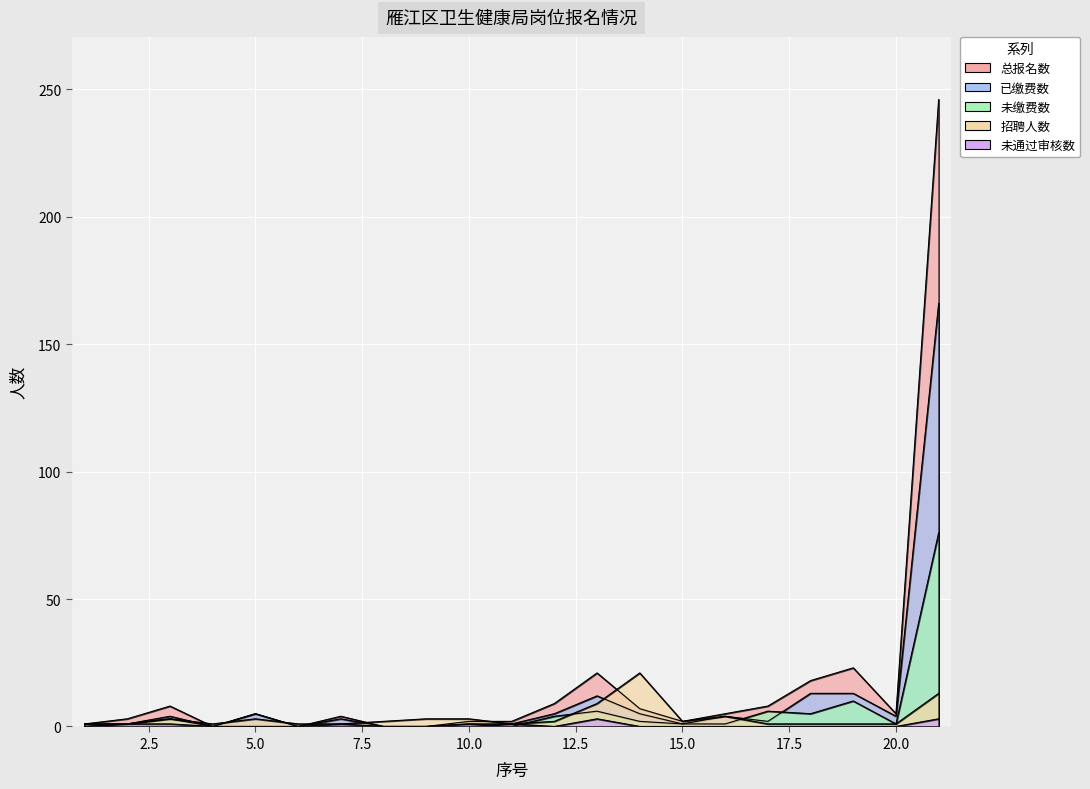

Reading left to right, transcribe all the data shown in this chart.

总报名数: 1	3	8	0	5	0	4	0	0	2	2	9	21	7	2	5	8	18	23	5	246
已缴费数: 1	1	4	0	5	0	3	0	0	0	1	5	12	5	1	4	2	13	13	4	166
未缴费数: 0	1	3	0	0	0	0	0	0	1	0	4	6	2	1	1	6	5	10	1	76
招聘人数: 1	1	3	1	3	1	1	2	3	3	1	2	9	21	2	4	1	1	1	1	13
未通过审核数: 0	1	1	0	0	0	1	0	0	1	1	0	3	0	0	0	0	0	0	0	3